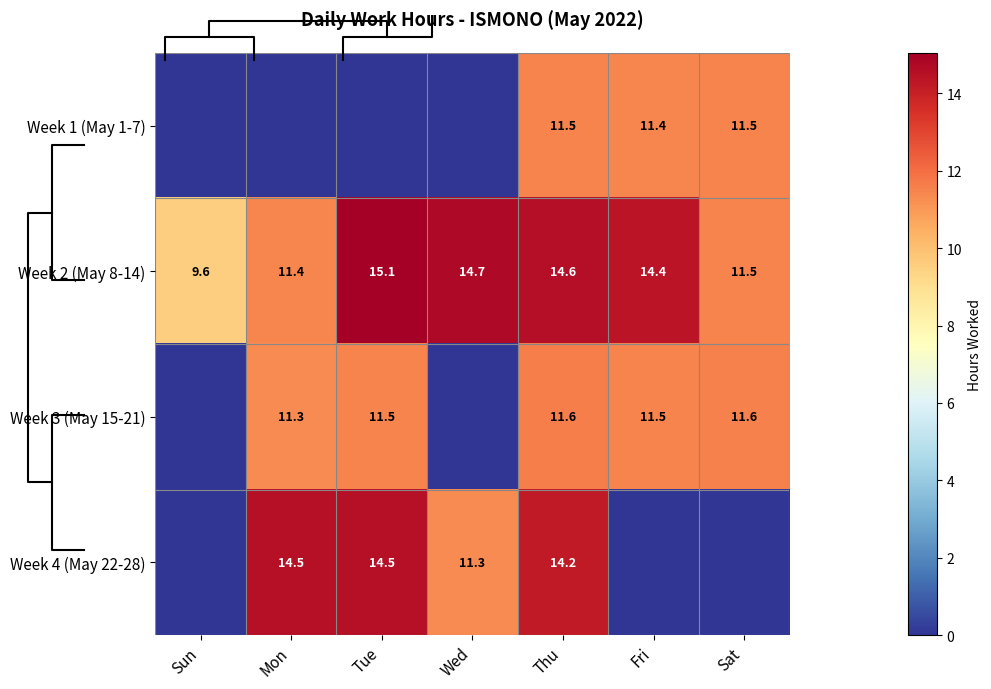

What value does the Week 4 (May 22-28) series have at Tue?

14.5